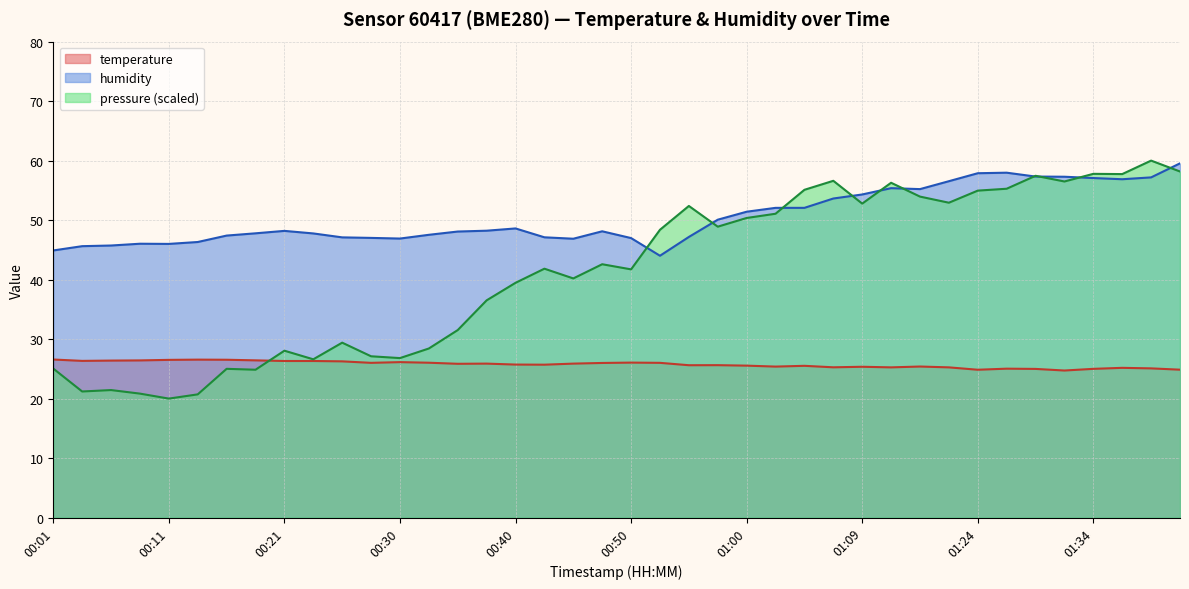

What is the spread (max minus min) of values at 01:24?

33.0